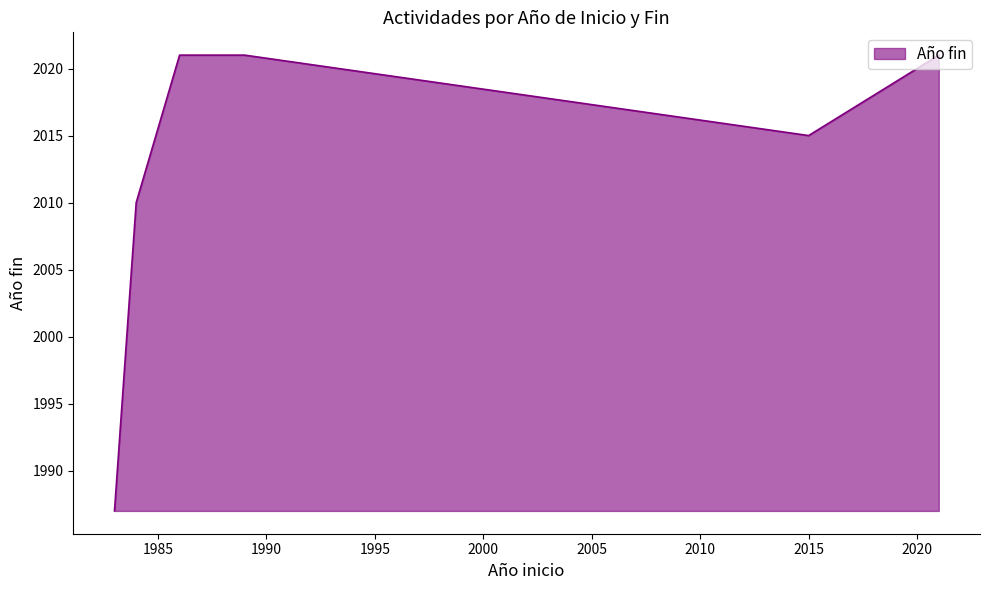

What is the smallest value displayed?

1987